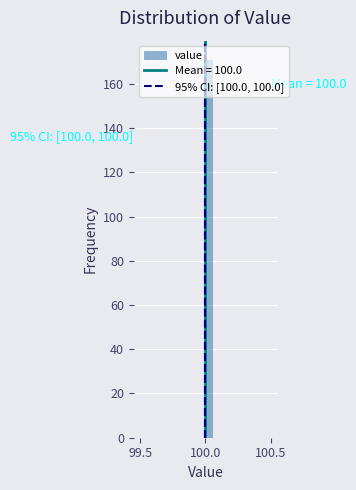

Read against the x-axis, roughly where is the centre of the tallest bar?

100.05